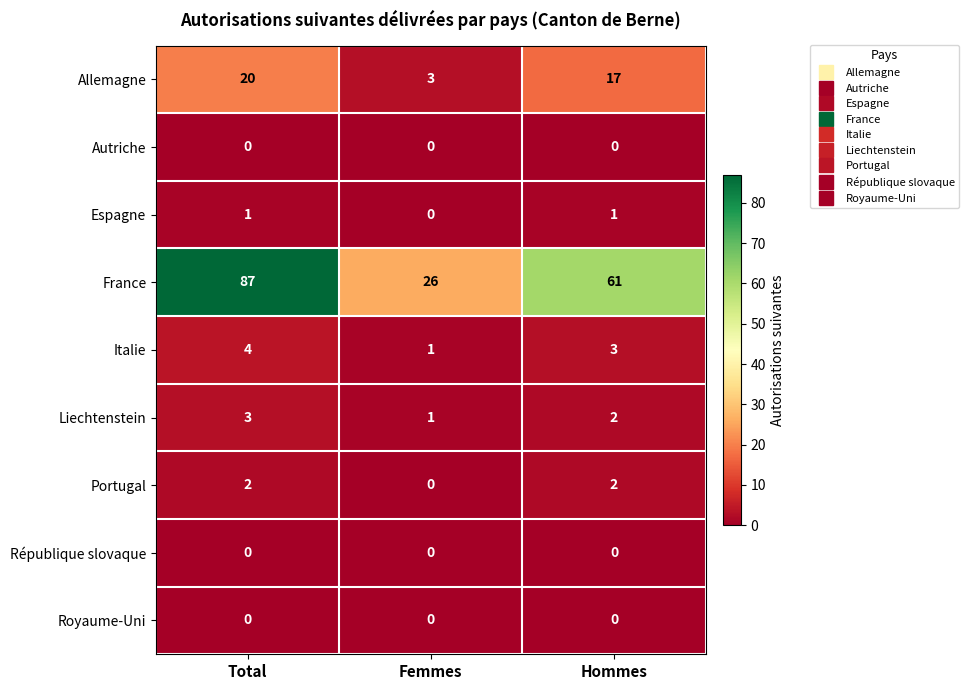

The France series shows 26 at Femmes. True or false?

True